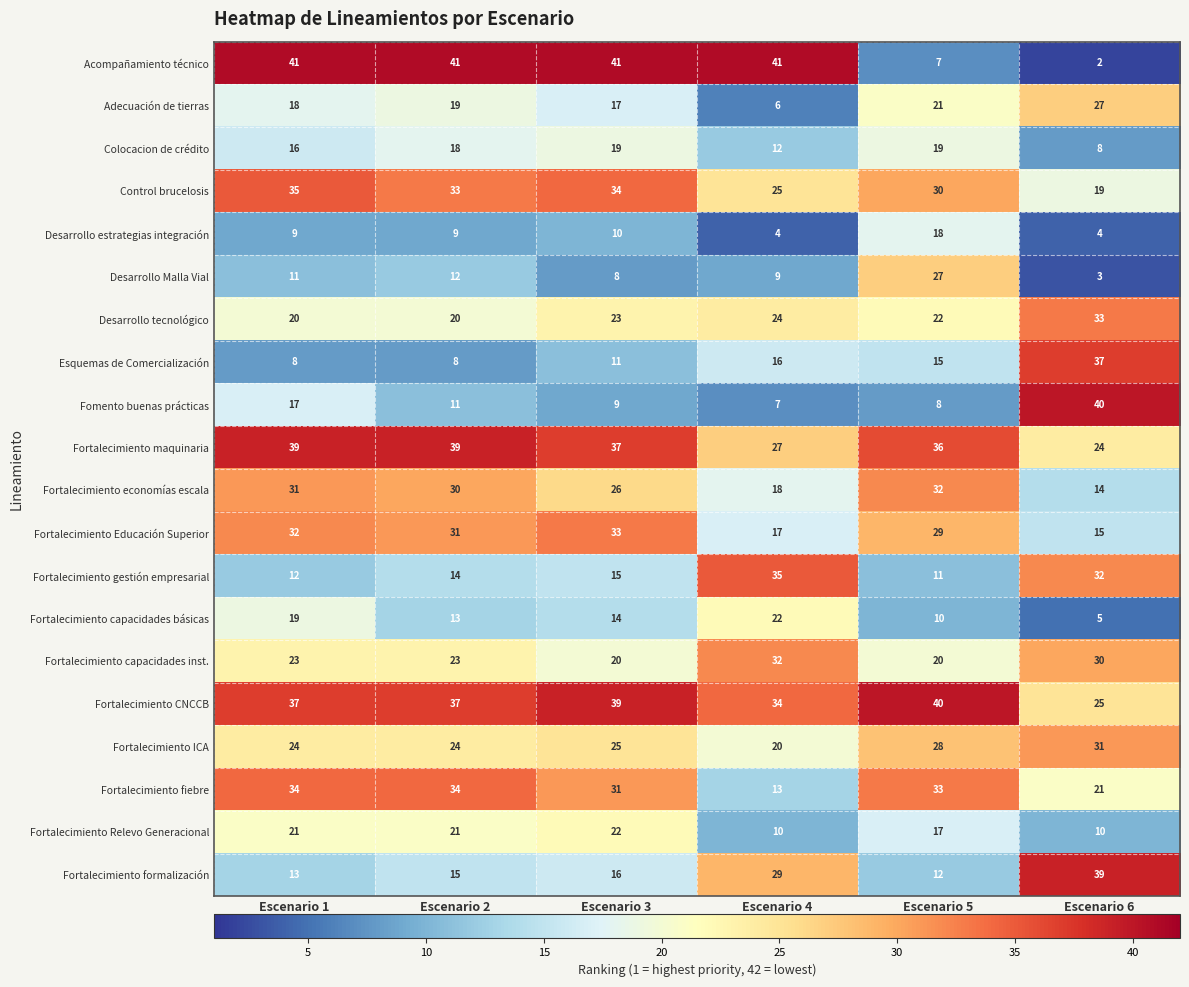

Rank the series at Escenario 6 from lowest to highest value.

Acompañamiento técnico, Desarrollo Malla Vial, Desarrollo estrategias integración, Fortalecimiento capacidades básicas, Colocacion de crédito, Fortalecimiento Relevo Generacional, Fortalecimiento economías escala, Fortalecimiento Educación Superior, Control brucelosis, Fortalecimiento fiebre, Fortalecimiento maquinaria, Fortalecimiento CNCCB, Adecuación de tierras, Fortalecimiento capacidades inst., Fortalecimiento ICA, Fortalecimiento gestión empresarial, Desarrollo tecnológico, Esquemas de Comercialización, Fortalecimiento formalización, Fomento buenas prácticas